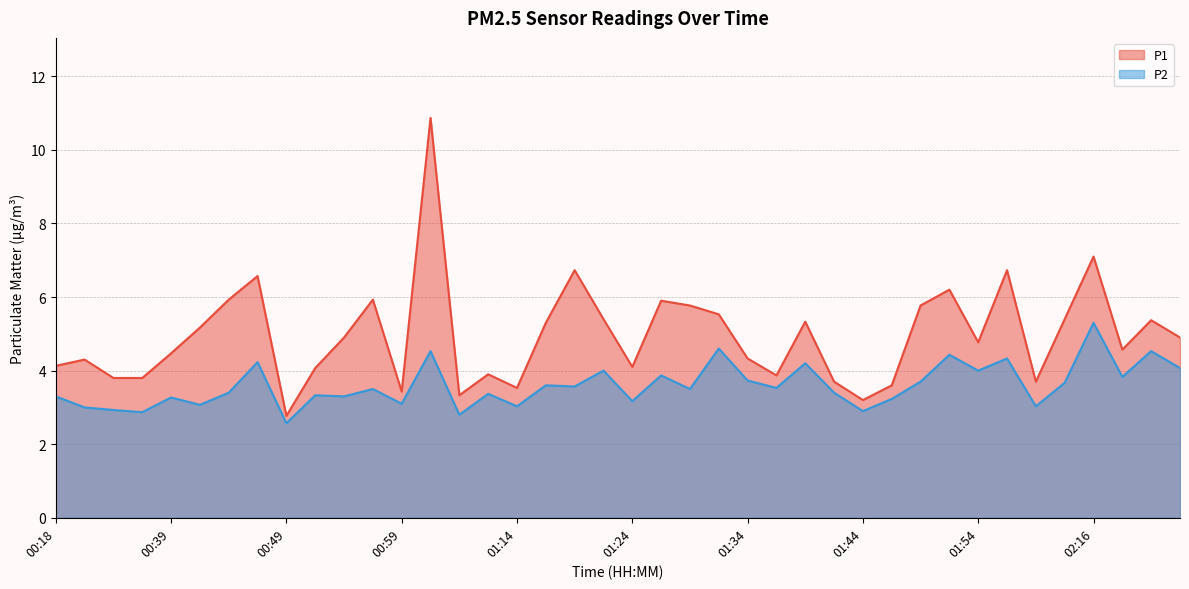

How many lines are shown in the chart?

2